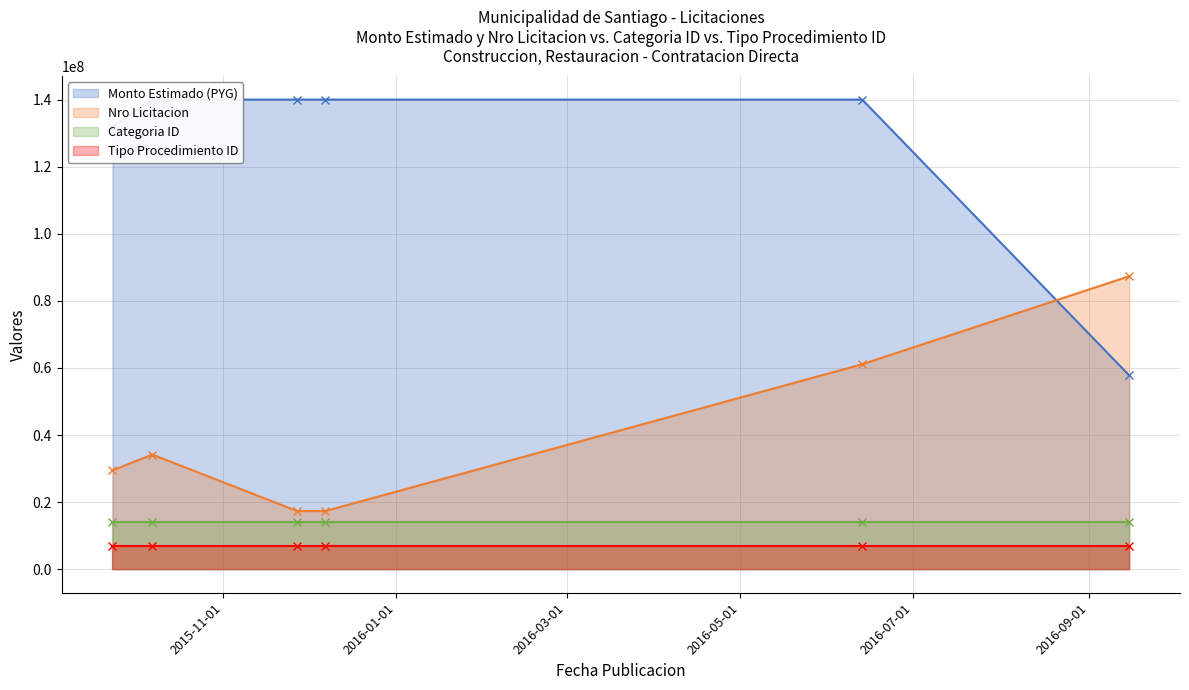

At how many categories does at least one series exceed 101599200?

5